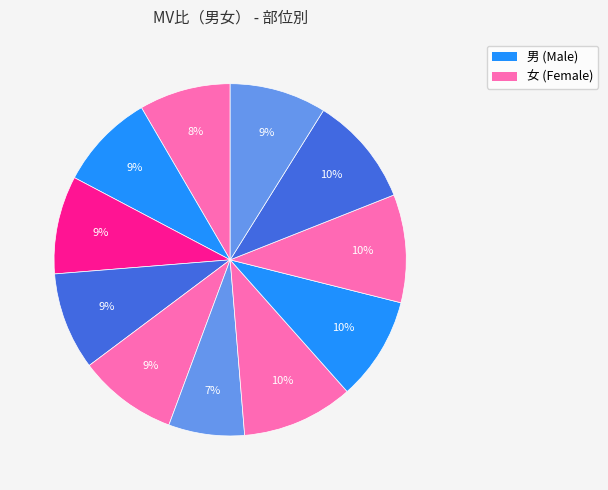

How many slices are in this pie chart?

11